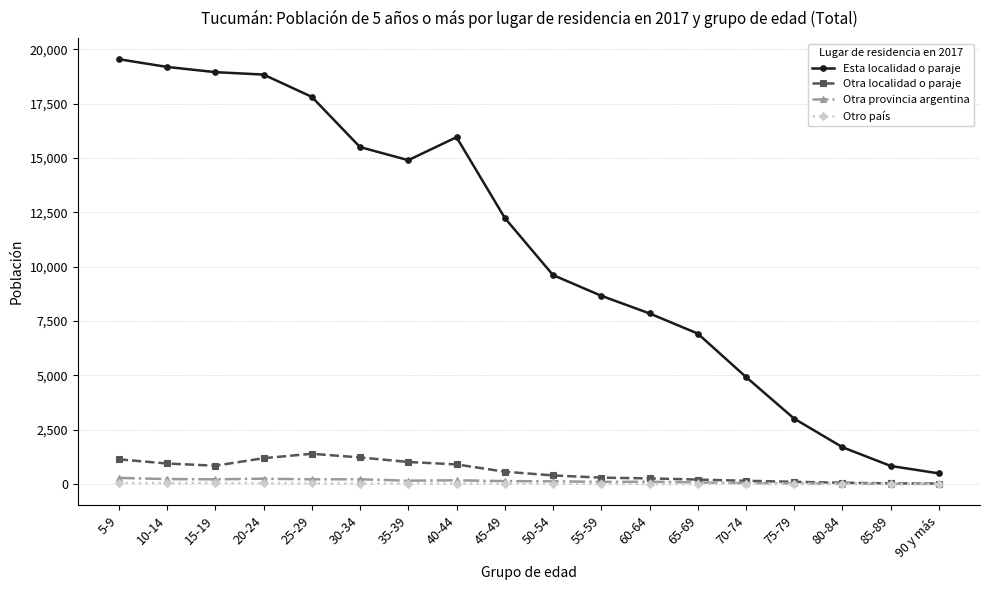

At how many categories does at least one series exceed 13989?

8